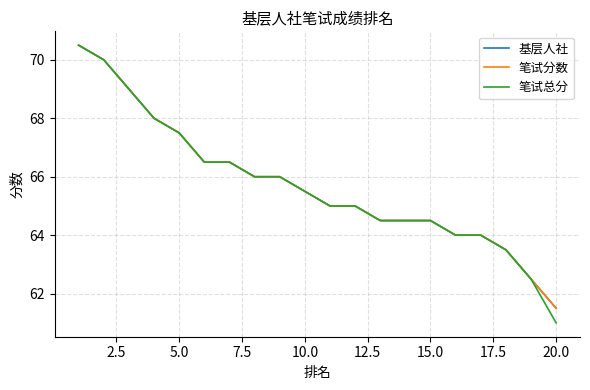

How many categories are shown in the chart?

20